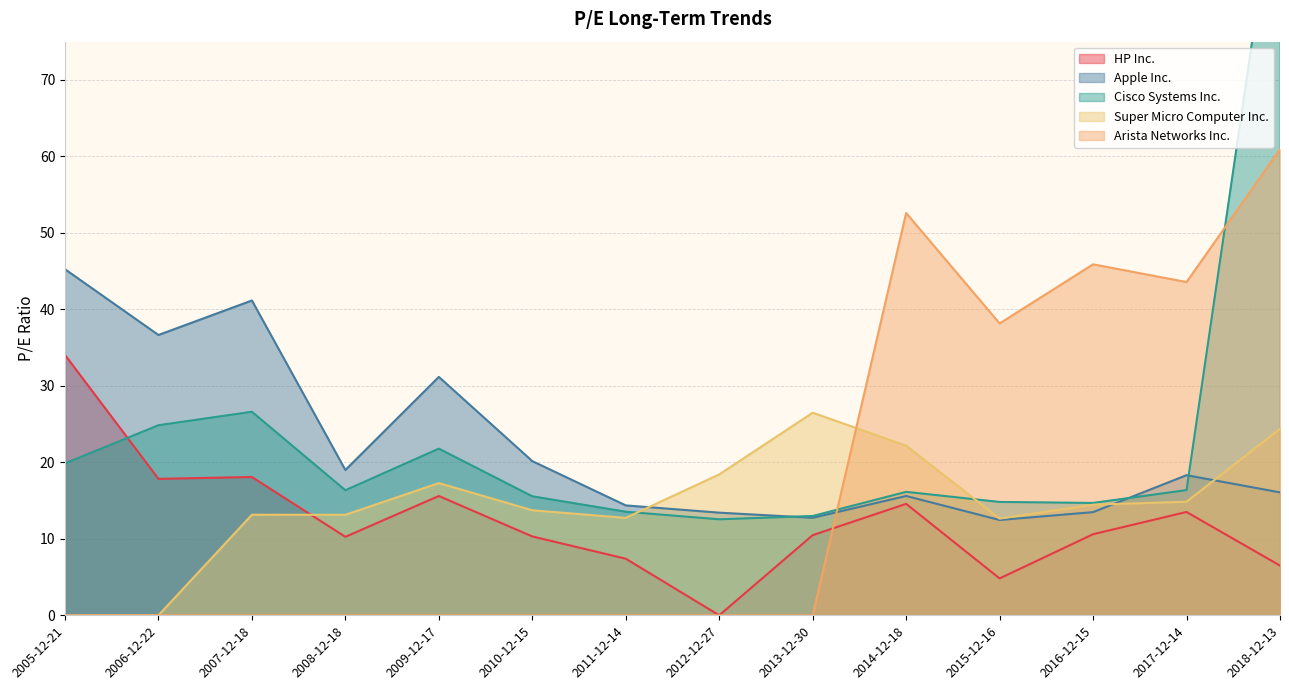

Which series has the largest range (max minus min)?

Cisco Systems Inc.